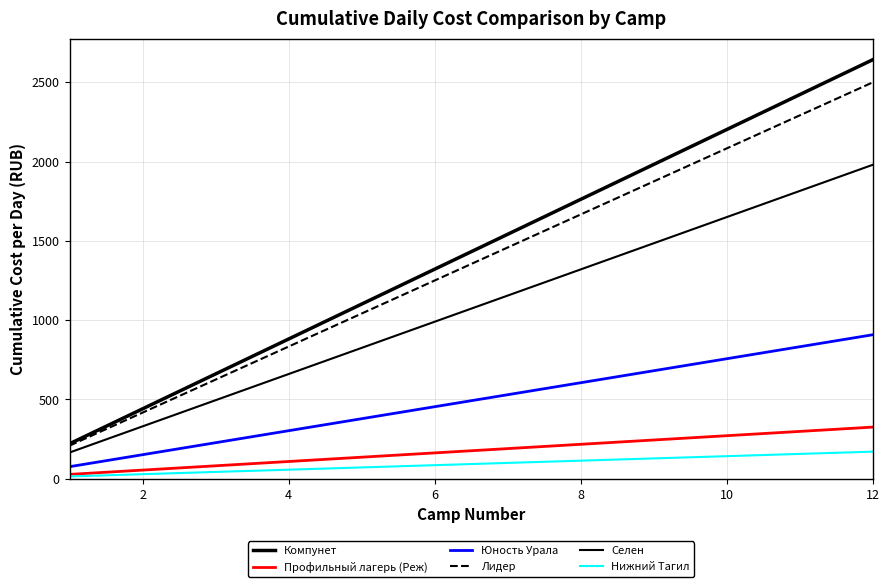

Is this an area chart (filled region under the line)?

No